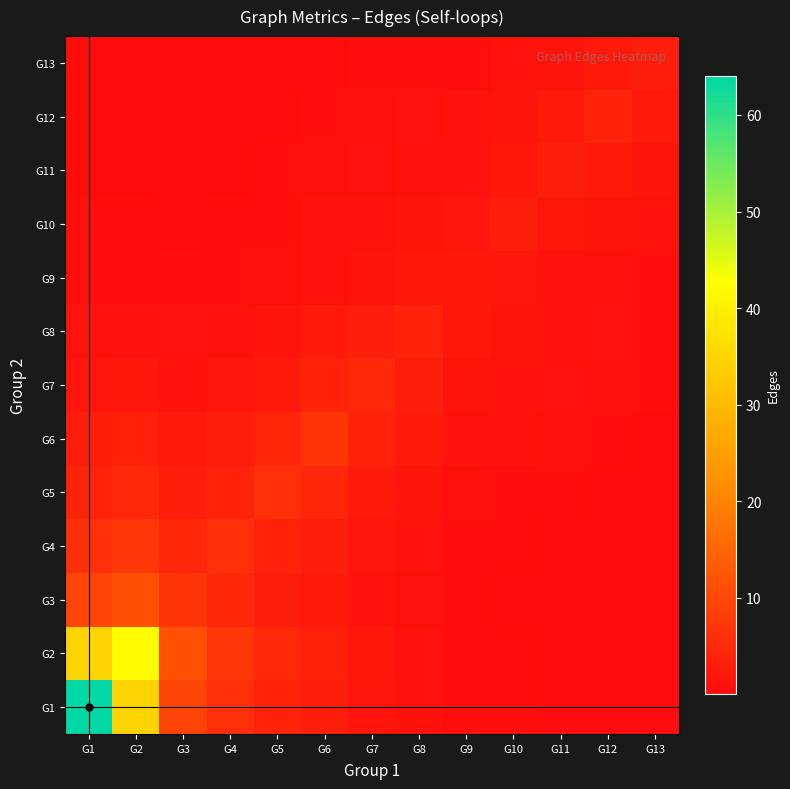

Reading right to left, what are all the values shown in this chart?

G1: G13=0.1	G12=0.2	G11=0.3	G10=0.4	G9=0.5	G8=1.0	G7=1.6	G6=2.9	G5=4.0	G4=5.9	G3=9.5	G2=34.8	G1=64.0
G2: G13=0.1	G12=0.2	G11=0.3	G10=0.5	G9=0.6	G8=1.2	G7=2.0	G6=3.5	G5=4.8	G4=7.1	G3=11.5	G2=42.0	G1=34.8
G3: G13=0.1	G12=0.1	G11=0.2	G10=0.3	G9=0.3	G8=0.7	G7=1.2	G6=2.1	G5=2.9	G4=4.3	G3=7.0	G2=11.5	G1=9.5
G4: G13=0.1	G12=0.2	G11=0.3	G10=0.4	G9=0.5	G8=1.0	G7=1.6	G6=2.9	G5=4.0	G4=6.0	G3=4.3	G2=7.1	G1=5.9
G5: G13=0.2	G12=0.3	G11=0.4	G10=0.6	G9=0.7	G8=1.5	G7=2.5	G6=4.3	G5=6.0	G4=4.0	G3=2.9	G2=4.8	G1=4.0
G6: G13=0.3	G12=0.5	G11=0.6	G10=0.9	G9=1.1	G8=2.4	G7=4.0	G6=7.0	G5=4.3	G4=2.9	G3=2.1	G2=3.5	G1=2.9
G7: G13=0.4	G12=0.6	G11=0.8	G10=1.2	G9=1.4	G8=3.0	G7=5.0	G6=4.0	G5=2.5	G4=1.6	G3=1.2	G2=2.0	G1=1.6
G8: G13=0.5	G12=0.8	G11=1.0	G10=1.6	G9=1.9	G8=4.0	G7=3.0	G6=2.4	G5=1.5	G4=1.0	G3=0.7	G2=1.2	G1=1.0
G9: G13=0.5	G12=0.9	G11=1.1	G10=1.6	G9=2.0	G8=1.9	G7=1.4	G6=1.1	G5=0.7	G4=0.5	G3=0.3	G2=0.6	G1=0.5
G10: G13=0.9	G12=1.6	G11=2.0	G10=3.0	G9=1.6	G8=1.6	G7=1.2	G6=0.9	G5=0.6	G4=0.4	G3=0.3	G2=0.5	G1=0.4
G11: G13=1.3	G12=2.3	G11=3.0	G10=2.0	G9=1.1	G8=1.0	G7=0.8	G6=0.6	G5=0.4	G4=0.3	G3=0.2	G2=0.3	G1=0.3
G12: G13=2.3	G12=4.0	G11=2.3	G10=1.6	G9=0.9	G8=0.8	G7=0.6	G6=0.5	G5=0.3	G4=0.2	G3=0.1	G2=0.2	G1=0.2
G13: G13=3.0	G12=2.3	G11=1.3	G10=0.9	G9=0.5	G8=0.5	G7=0.4	G6=0.3	G5=0.2	G4=0.1	G3=0.1	G2=0.1	G1=0.1